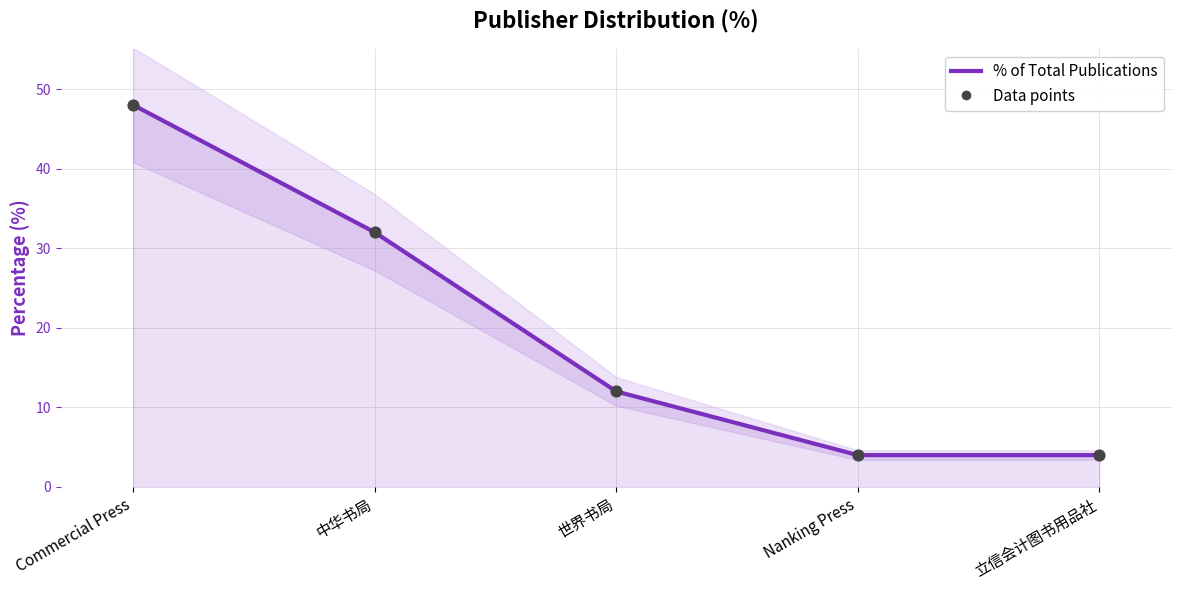

At how many categories does at least one series exceed 16?

2